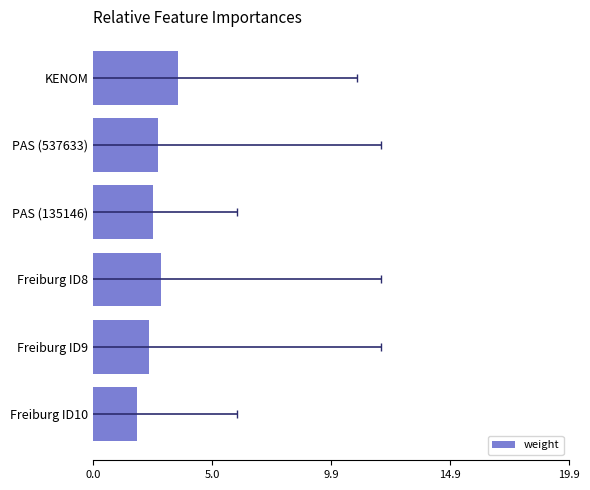

Reading left to right, extract all data points from this chart.

3.6	2.7	2.5	2.8	2.3	1.8